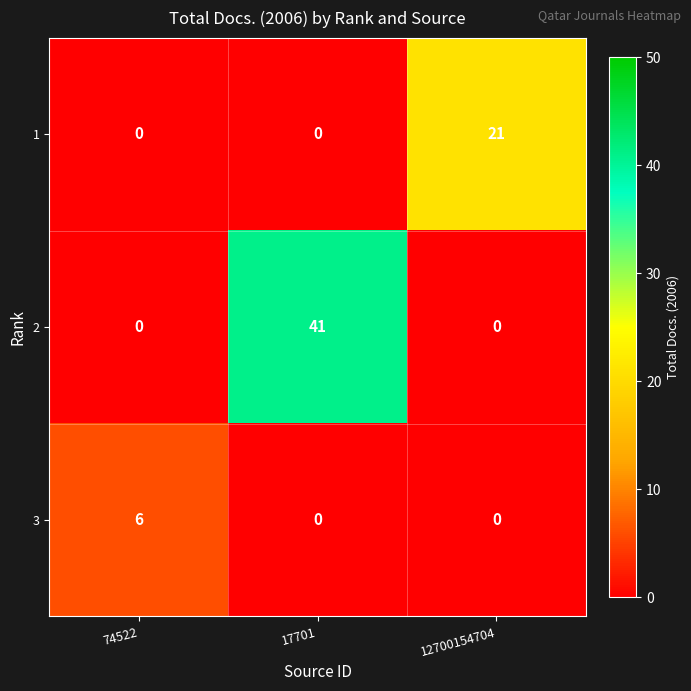

Which category has the highest value in the 2 series?

17701